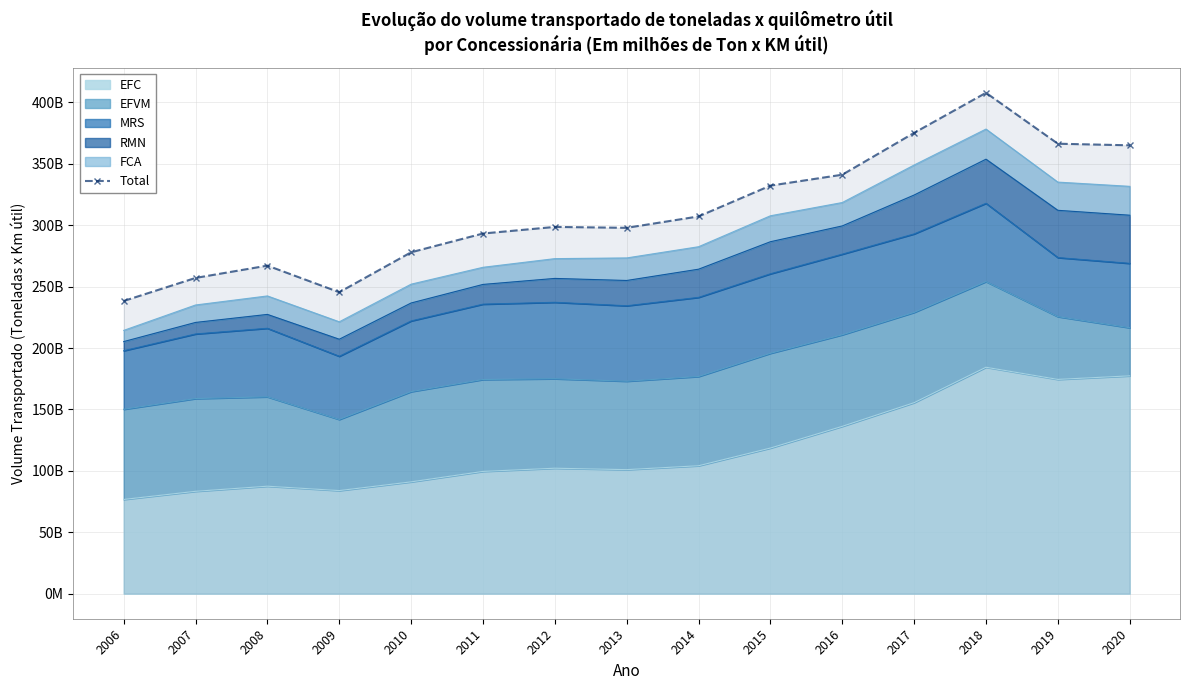

Reading left to right, transcribe all the data shown in this chart.

238352749847	257116989022	267138740910	245477398496	278008449050	293284194006	298651475484	297915343370	307196371749	332286581178	341164312511	375241184332	407867436934	366406550053	365100566217